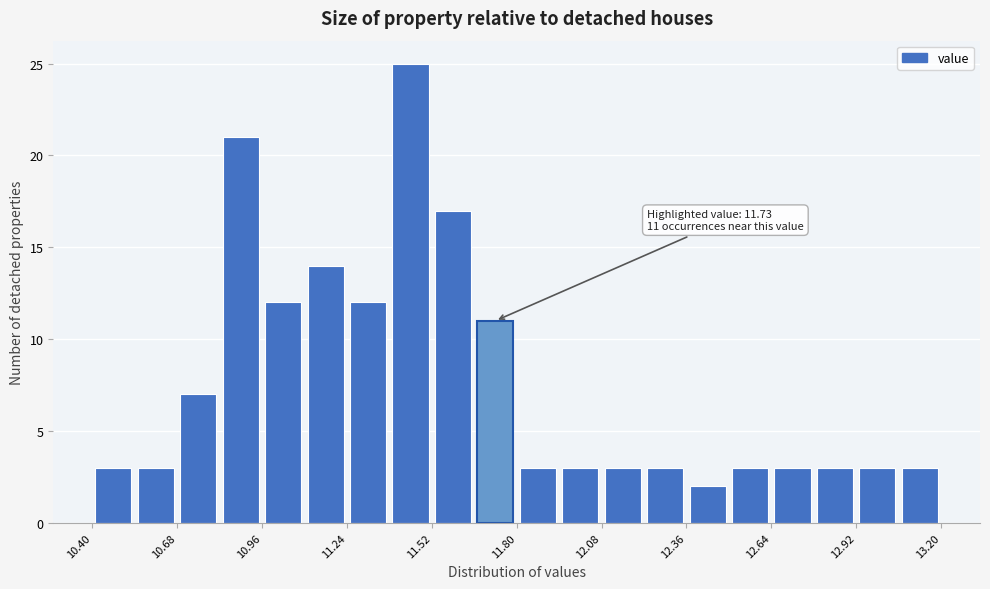

Read against the x-axis, roughly where is the centre of the tallest bar?

11.45